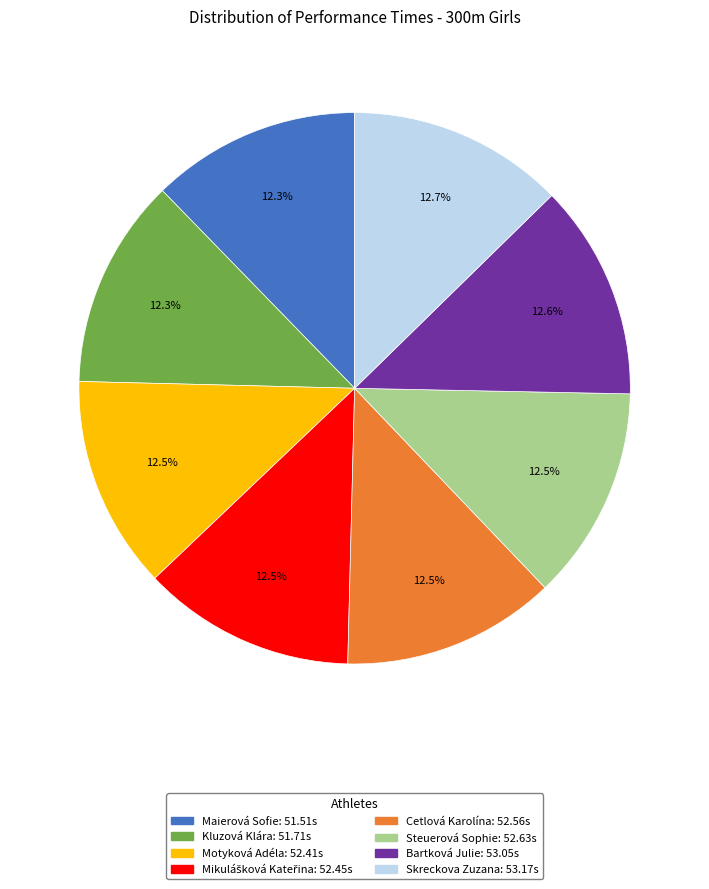

Combined, do Steuerová Sophie and Maierová Sofie account for over 50%?

No